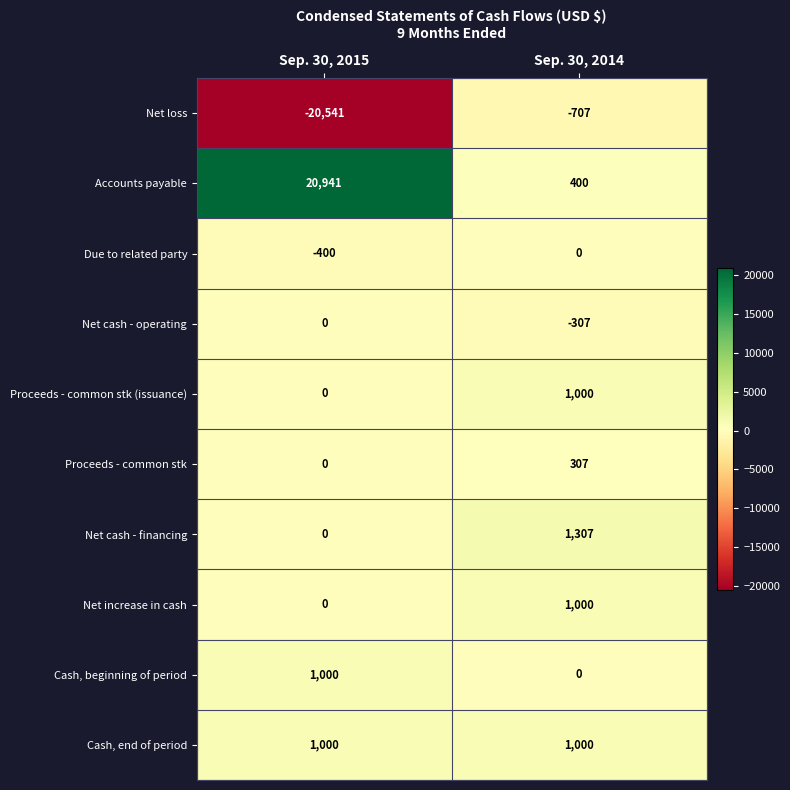

Which series has the largest total across all categories?

Accounts payable